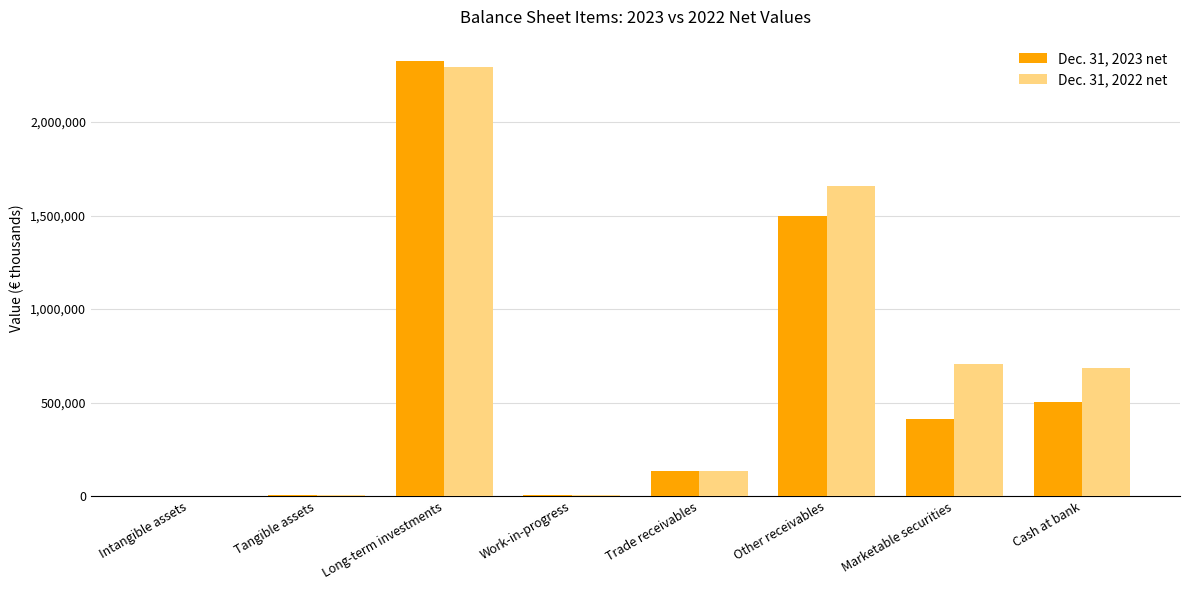

What is the highest value of the Dec. 31, 2022 net series?

2293242